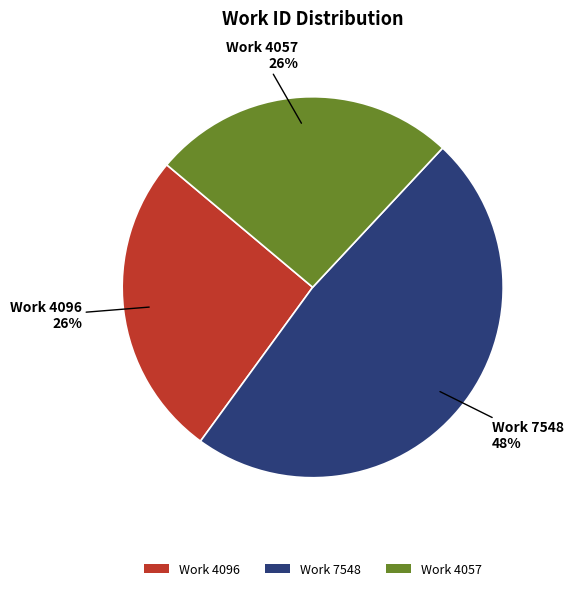

Combined, do Work 4057 and Work 4096 account for over 50%?

Yes